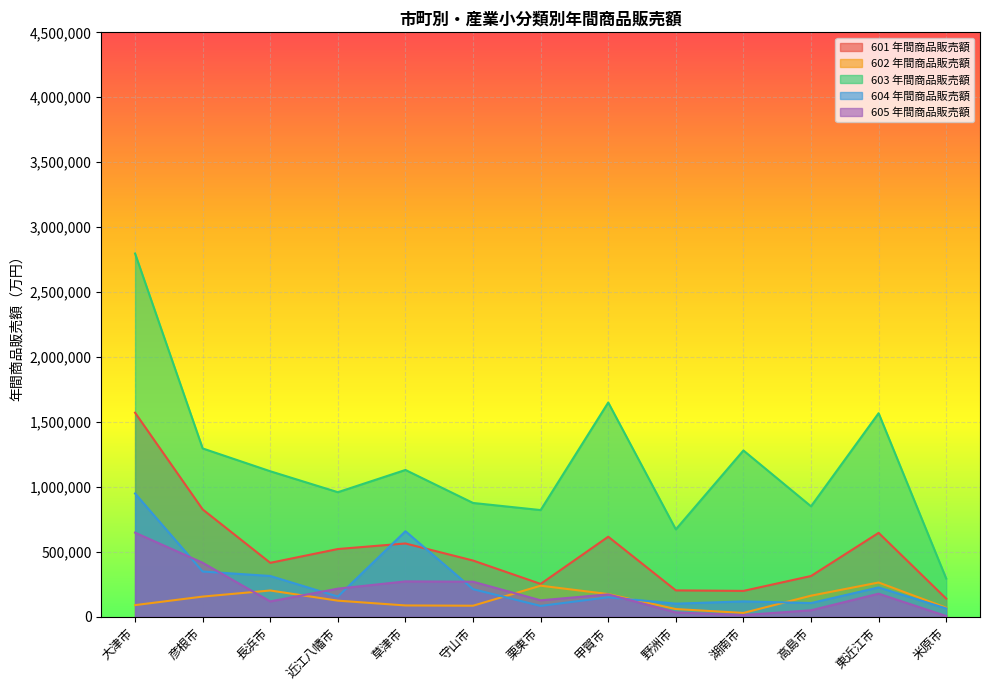

True or false: 601 年間商品販売額 and 603 年間商品販売額 cross at least once.

False